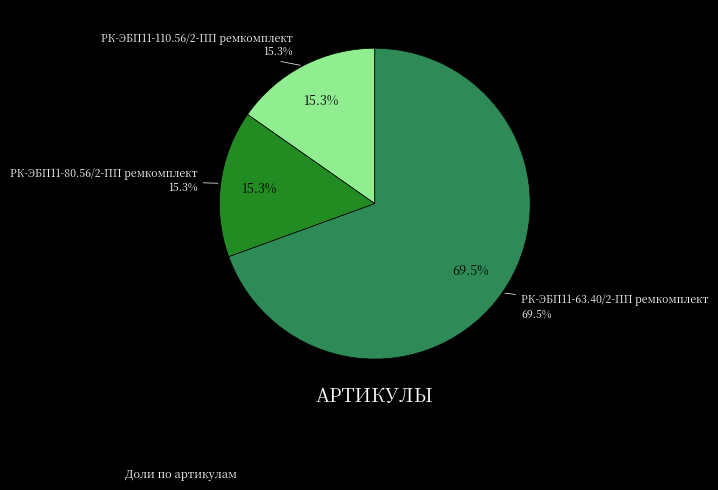

Rank the categories by value from highest to lowest.

РК-ЭБП11-63.40/2-ПП ремкомплект, РК-ЭБП11-80.56/2-ПП ремкомплект, РК-ЭБП11-110.56/2-ПП ремкомплект